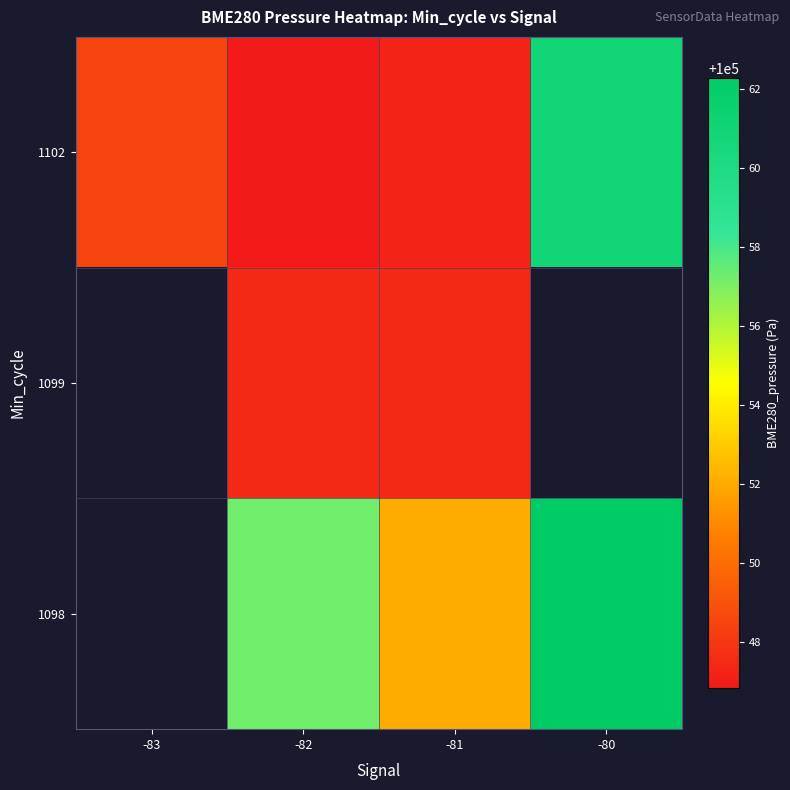

What is the smallest value displayed?

100046.8